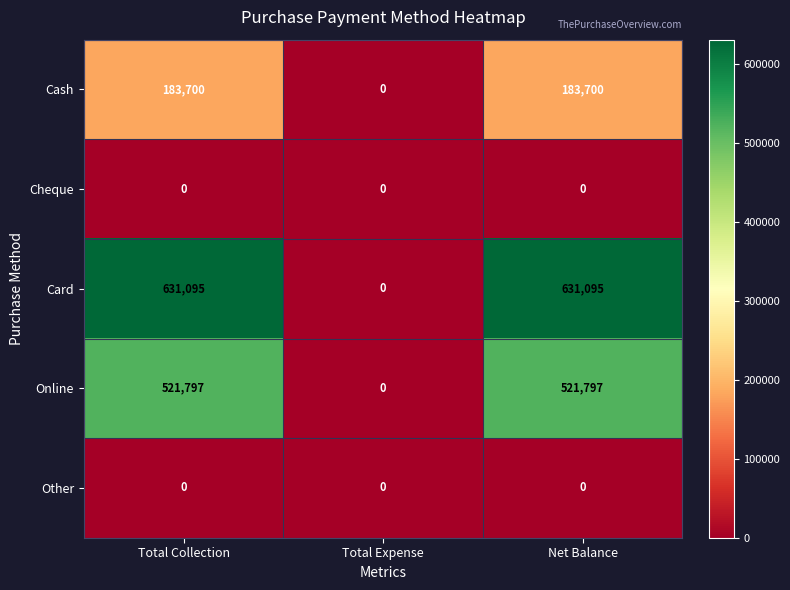

Is it true that Online equals 521797 at Total Collection?

True